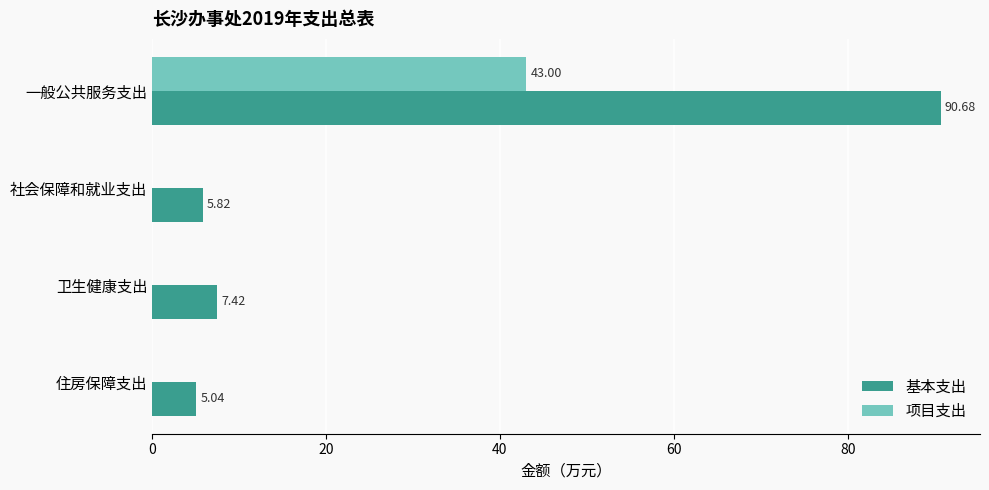

What is the sum of the 基本支出 values at 社会保障和就业支出 and 一般公共服务支出?

96.5